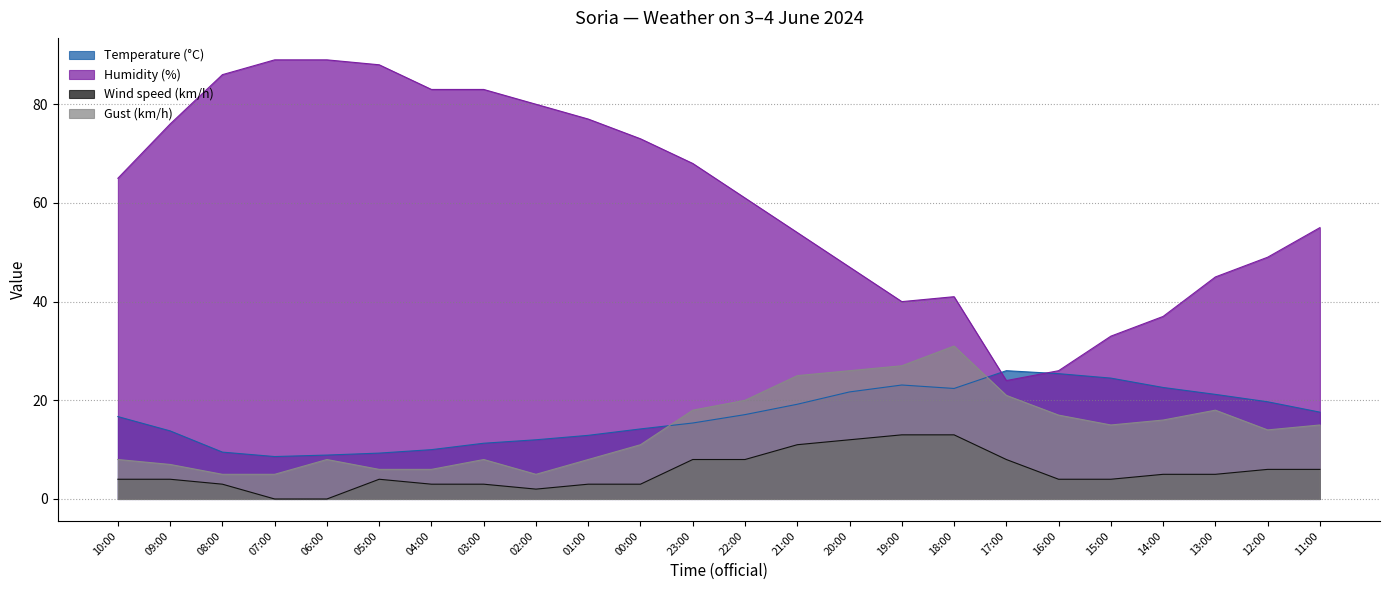

List the series in order of their peak value, highest first.

Humidity (%), Gust (km/h), Temperature (°C), Wind speed (km/h)